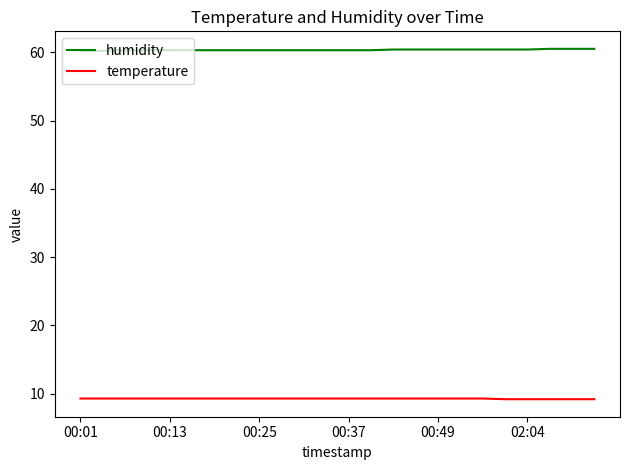

What is the highest value of the humidity series?

60.5